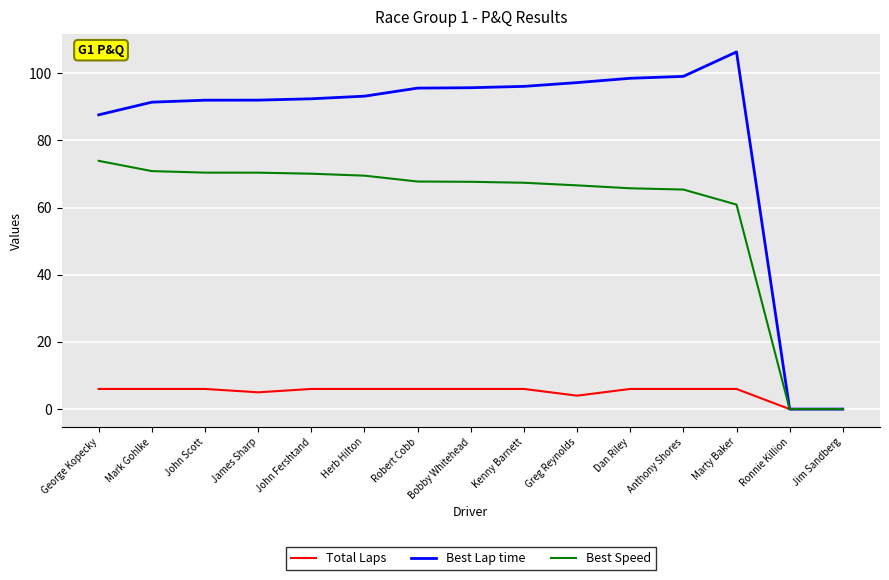

What position from the right is Marty Baker?

3